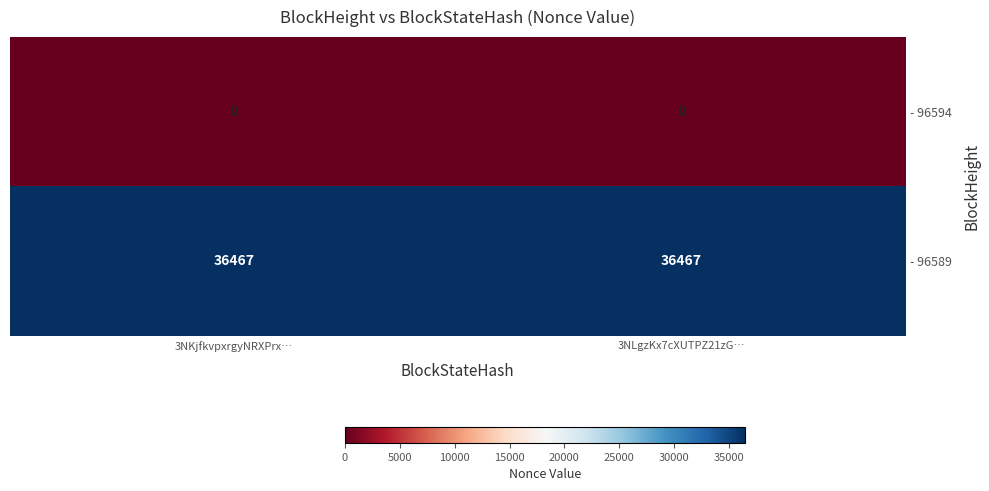

What value does the - 96589 series have at 3NLgzKx7cXUTPZ21zG…?

36467